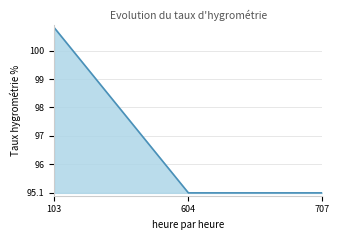

Does the chart have visible grid lines?

Yes